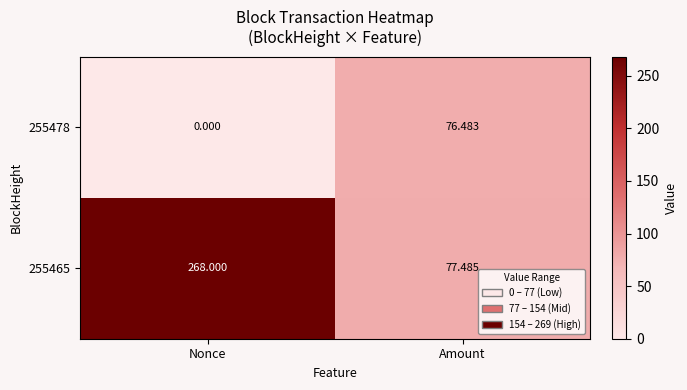

Which series has the widest spread of values?

255465